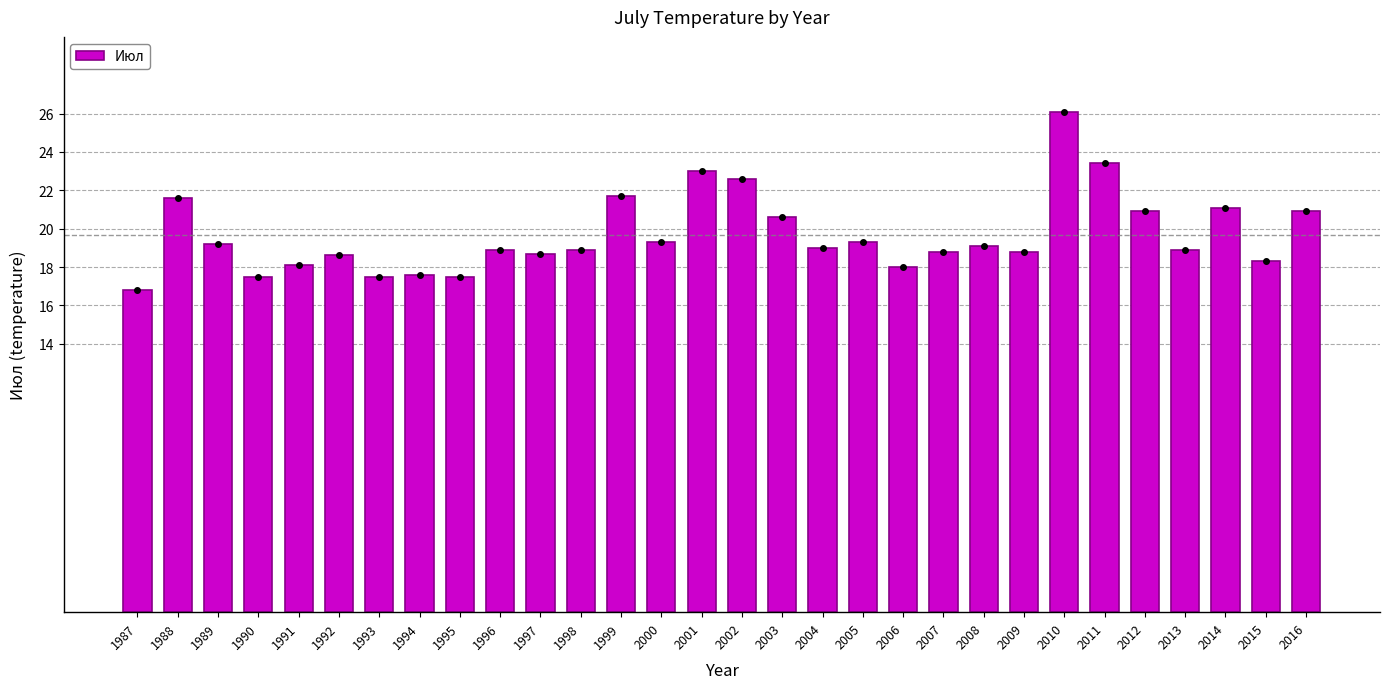

The value at 2009 is 18.8. True or false?

True